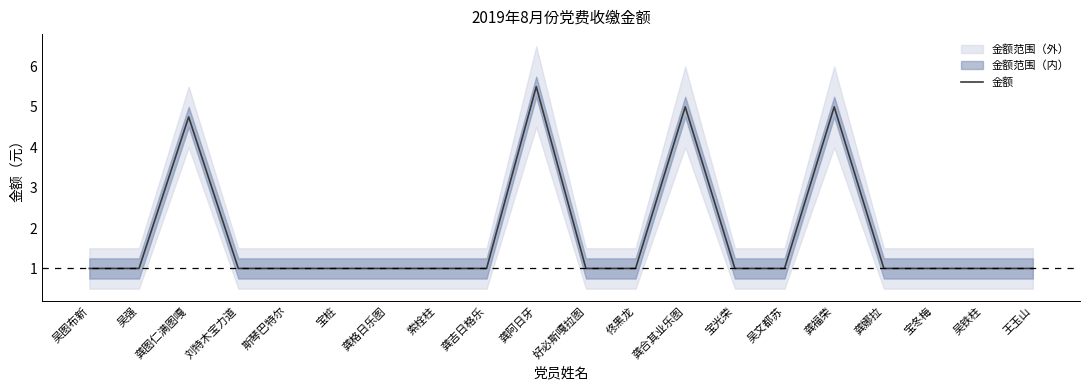

True or false: the data shows 0.4 at 吴图布新.

False